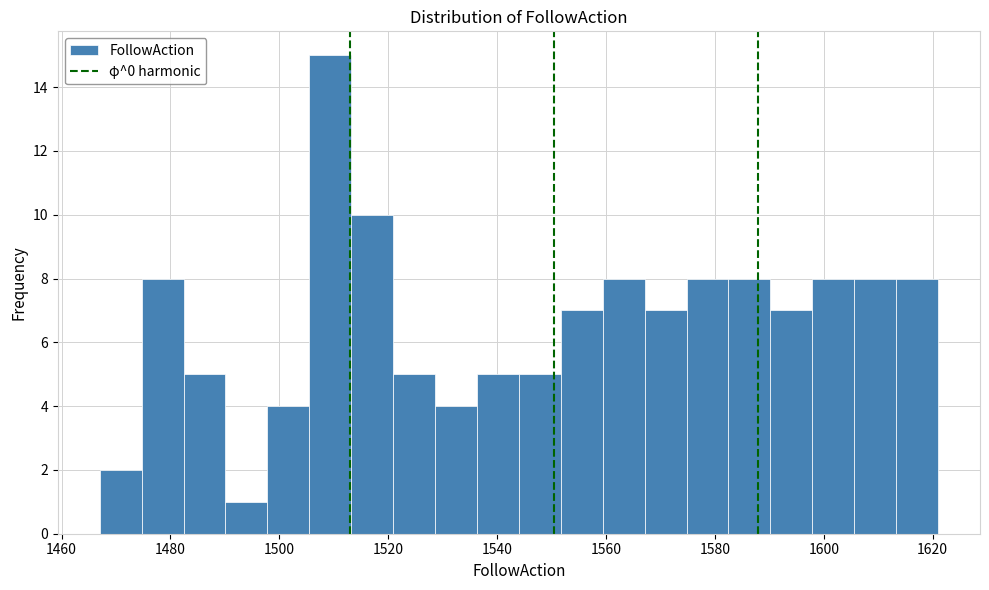

Read against the x-axis, roughly where is the centre of the tallest bar?

1510